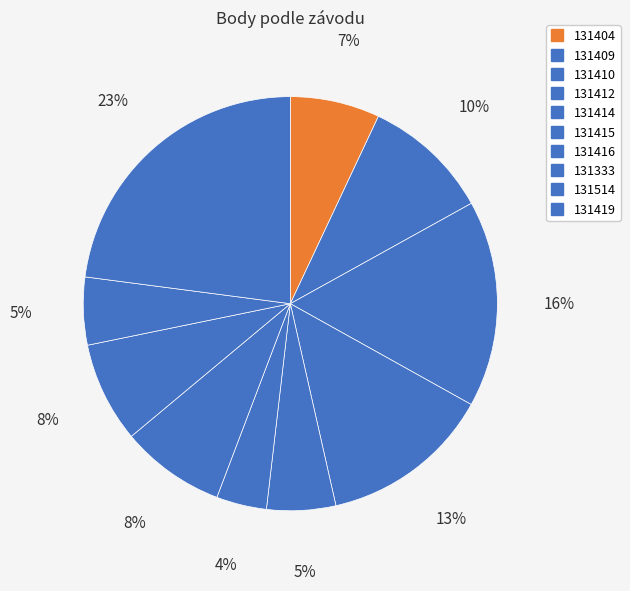

Count the number of slices in the pie.

10